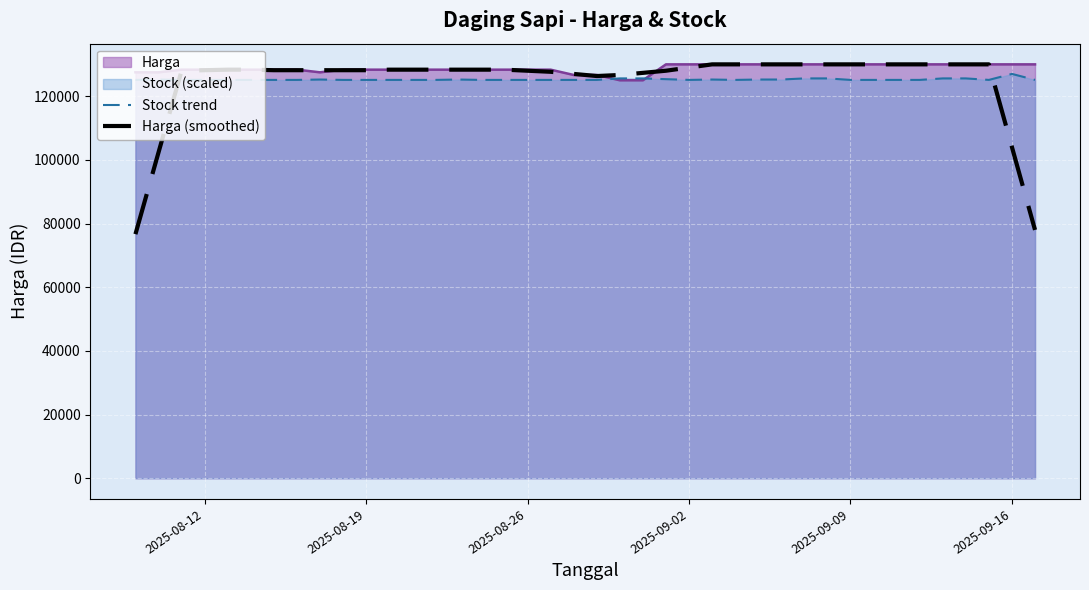

What is the minimum value shown in the chart?

76666.6